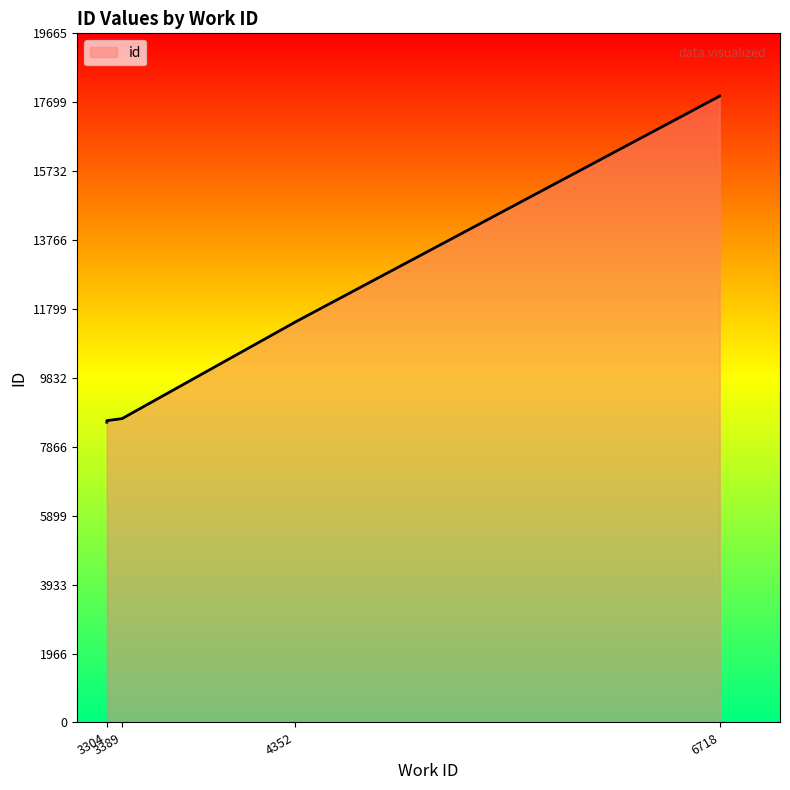

What is the maximum value shown in the chart?

17878